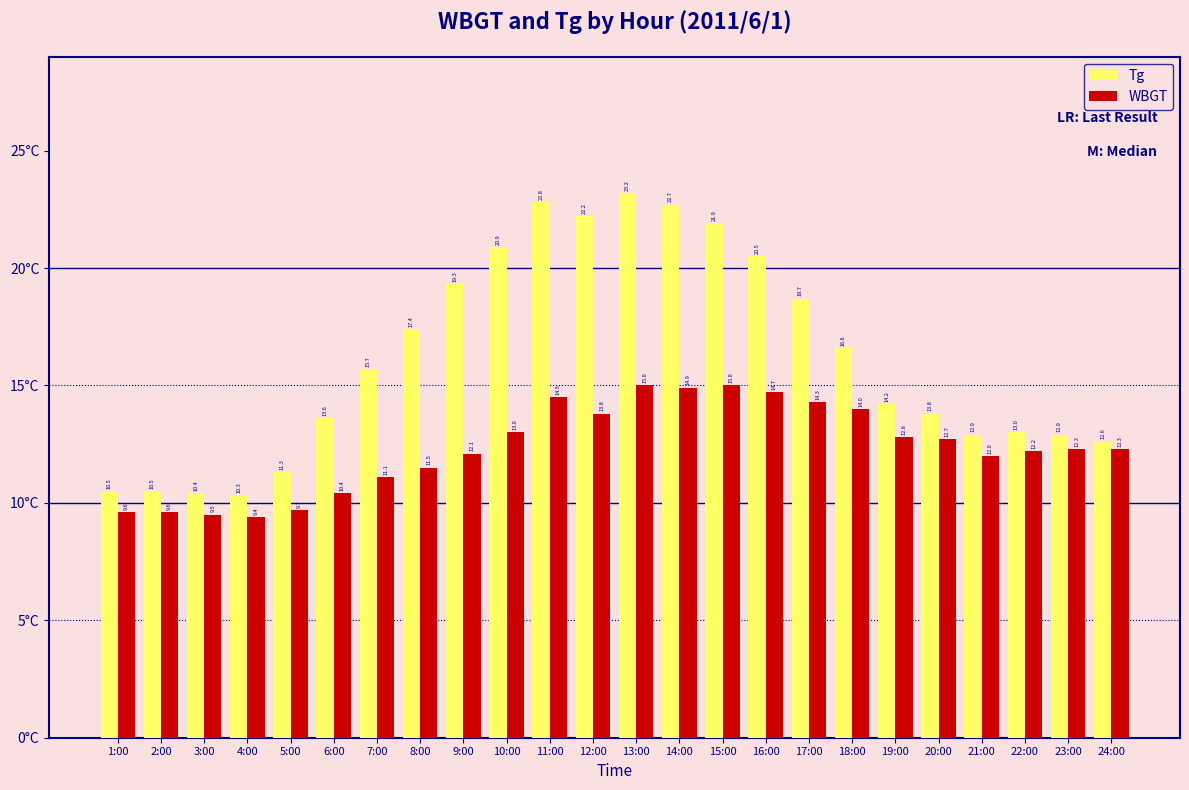

Which series changed the most between 2:00 and 10:00?

Tg